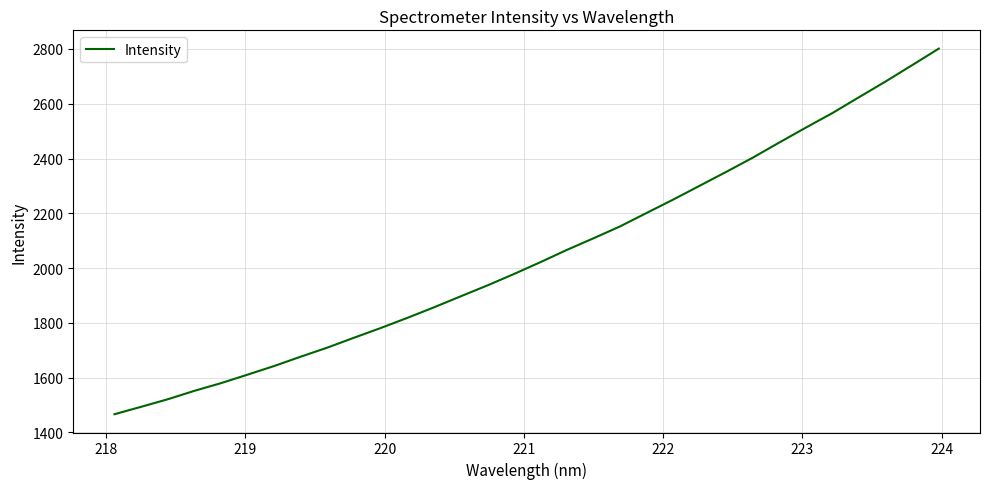

What is the difference between the maximum and minimum values?

1335.1